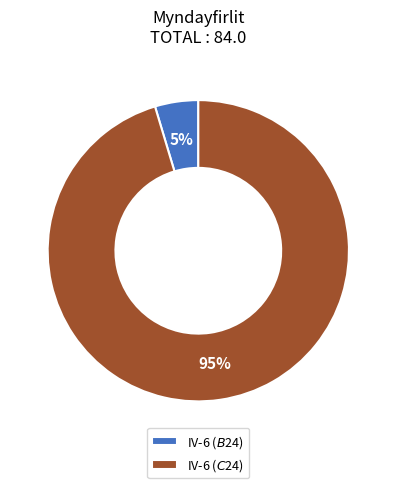

Which has a higher value, IV-6 ($C$24) or IV-6 ($B$24)?

IV-6 ($C$24)